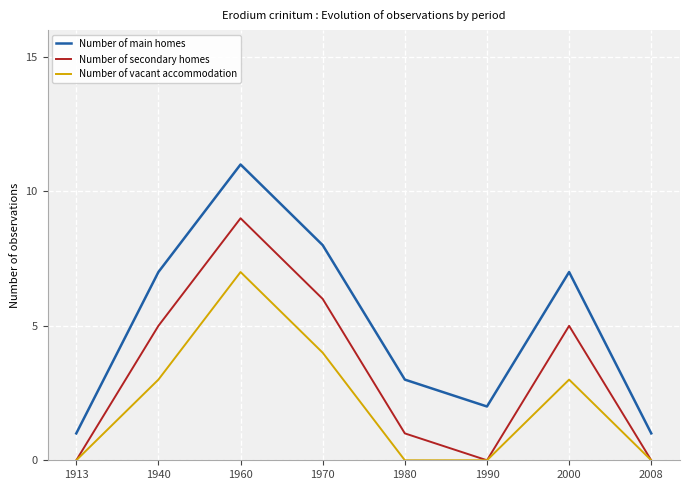

Which label corresponds to the largest value in the chart?

1960